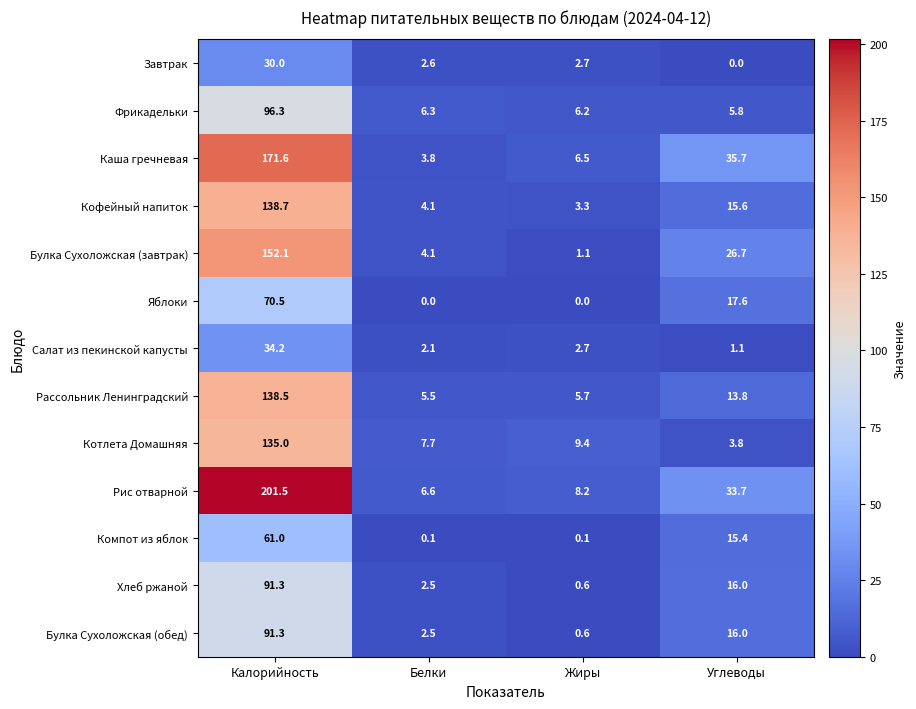

What is the total value across all series at Белки?

47.9